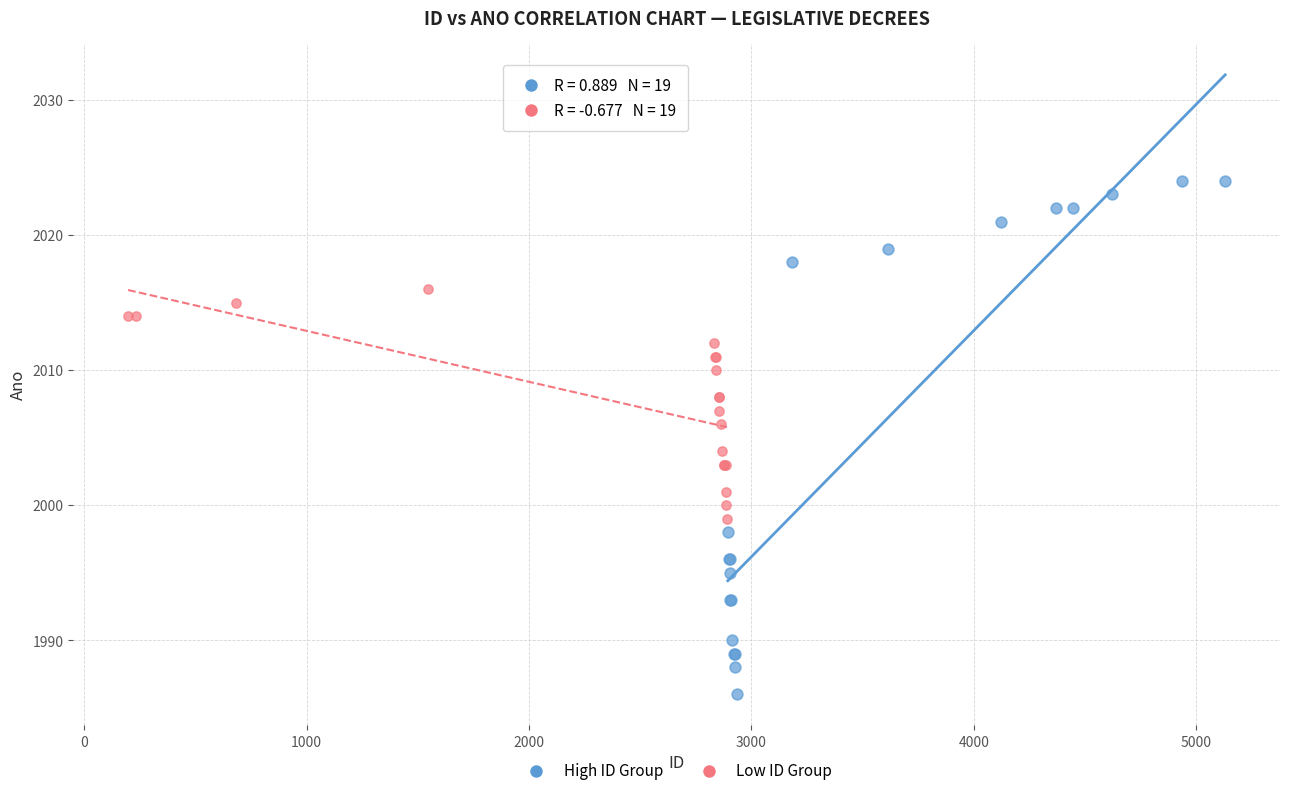

Which series has the widest spread of Y values?

High ID Group